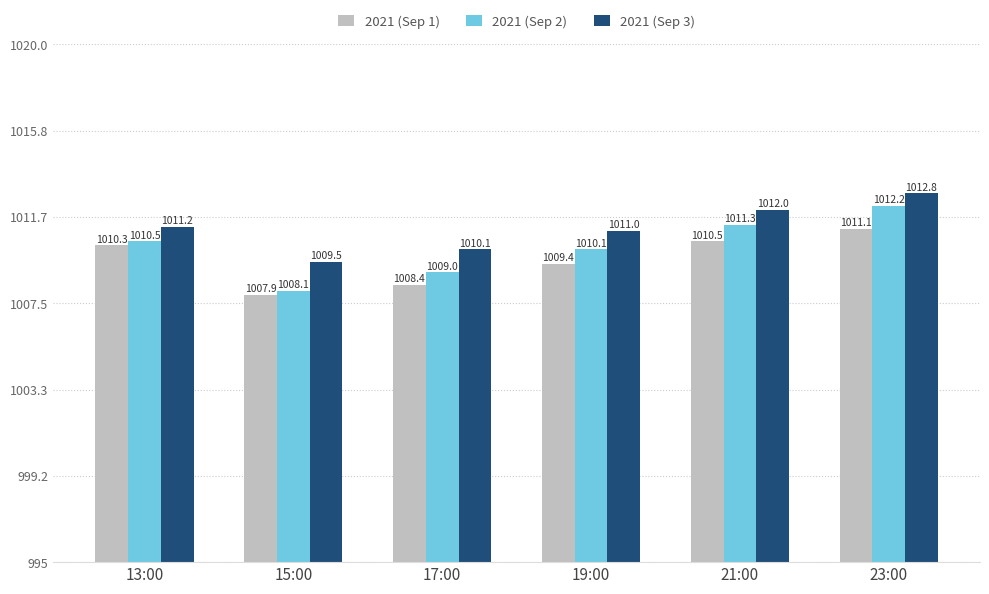

Reading left to right, what are all the values shown in this chart?

2021 (Sep 1): 1010.3	1007.9	1008.4	1009.4	1010.5	1011.1
2021 (Sep 2): 1010.5	1008.1	1009.0	1010.1	1011.3	1012.2
2021 (Sep 3): 1011.2	1009.5	1010.1	1011.0	1012.0	1012.8